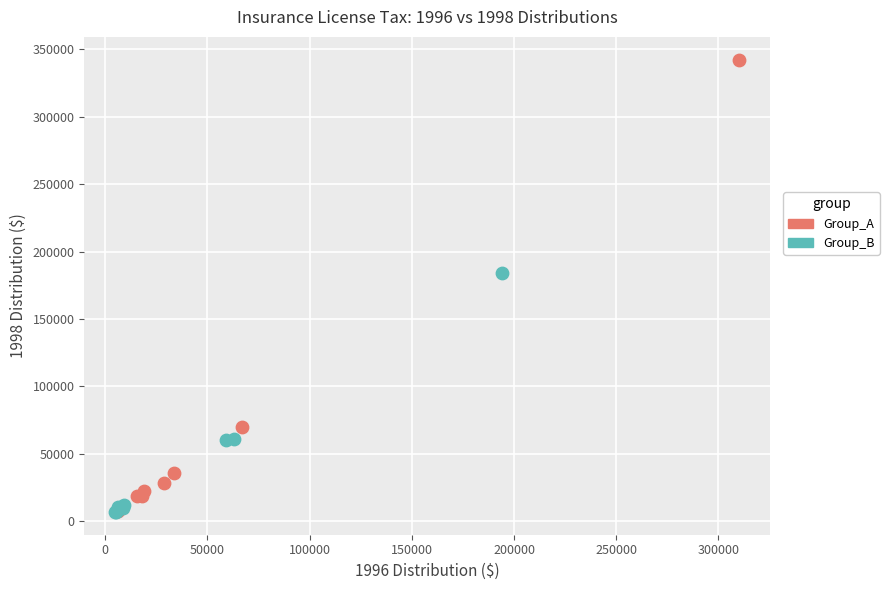

Which series reaches the maximum Y coordinate?

Group_A